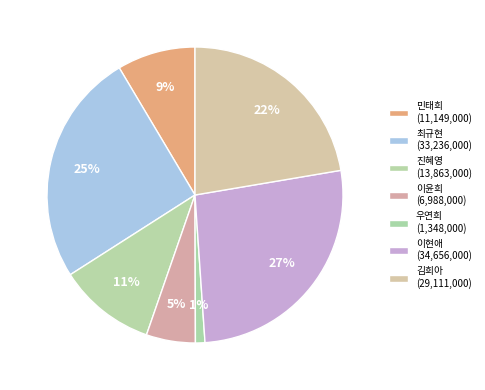

How many segments does this pie chart have?

7